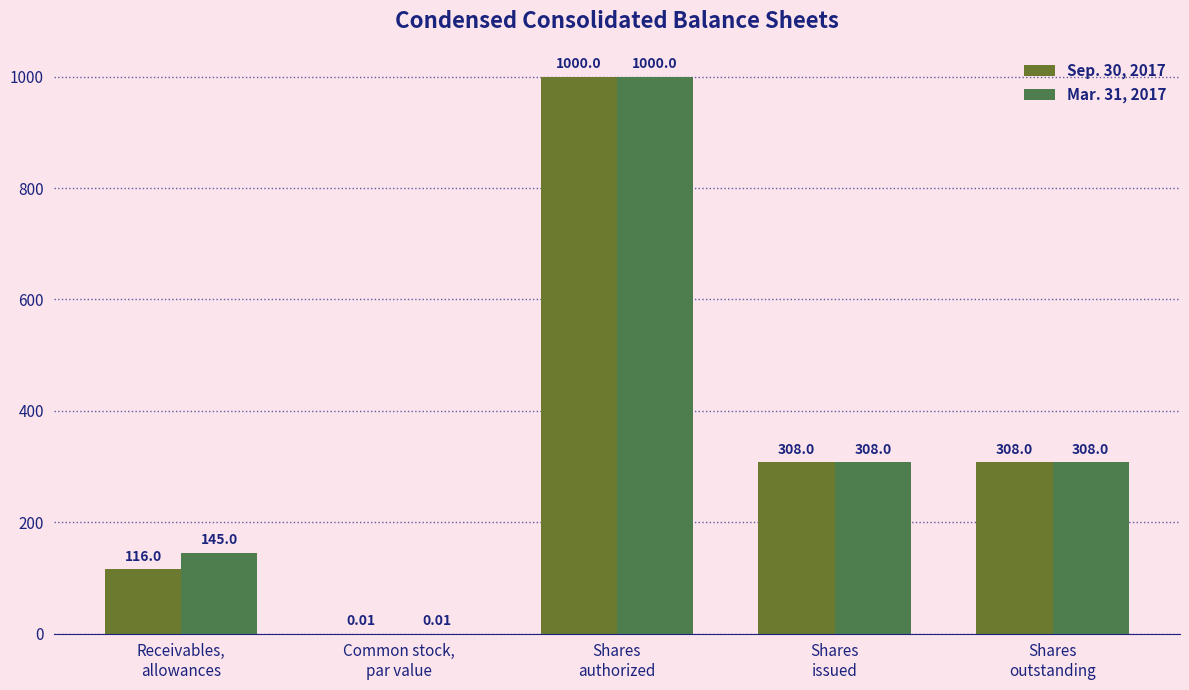

What is the sum of all Mar. 31, 2017 values?

1761.0